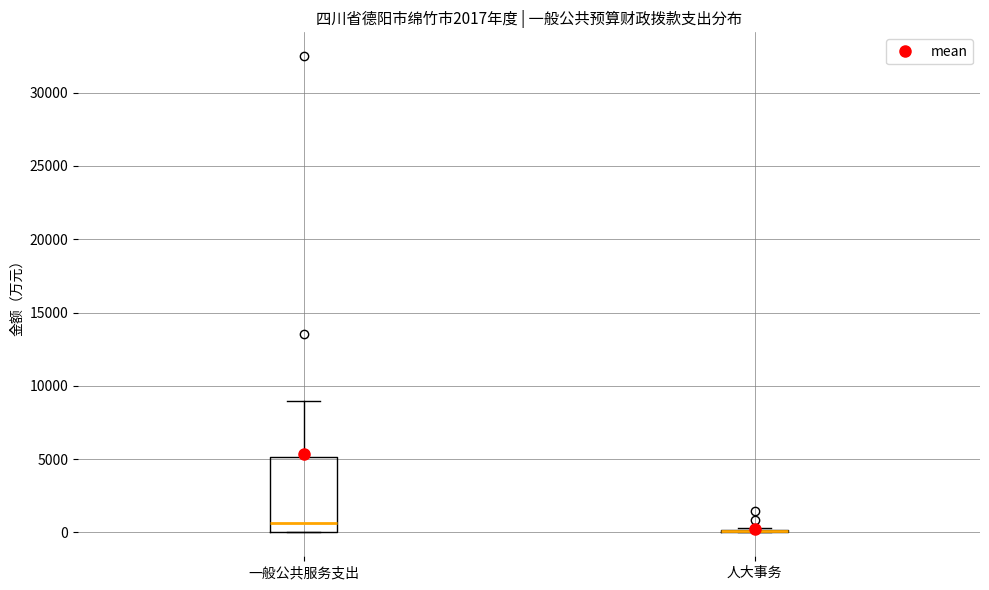

Reading left to right, transcribe this box plot: for each box, give where its median line is, the range the box spans, and where its two whiskers end, as read against the y-axis. The values are not printed on the chart, so give them approximately, as read against the axis.

一般公共服务支出: median 500, box 0 to 5000, whiskers 0 to 9000
人大事务: box collapsed to a line at 0, whiskers 0 to 500